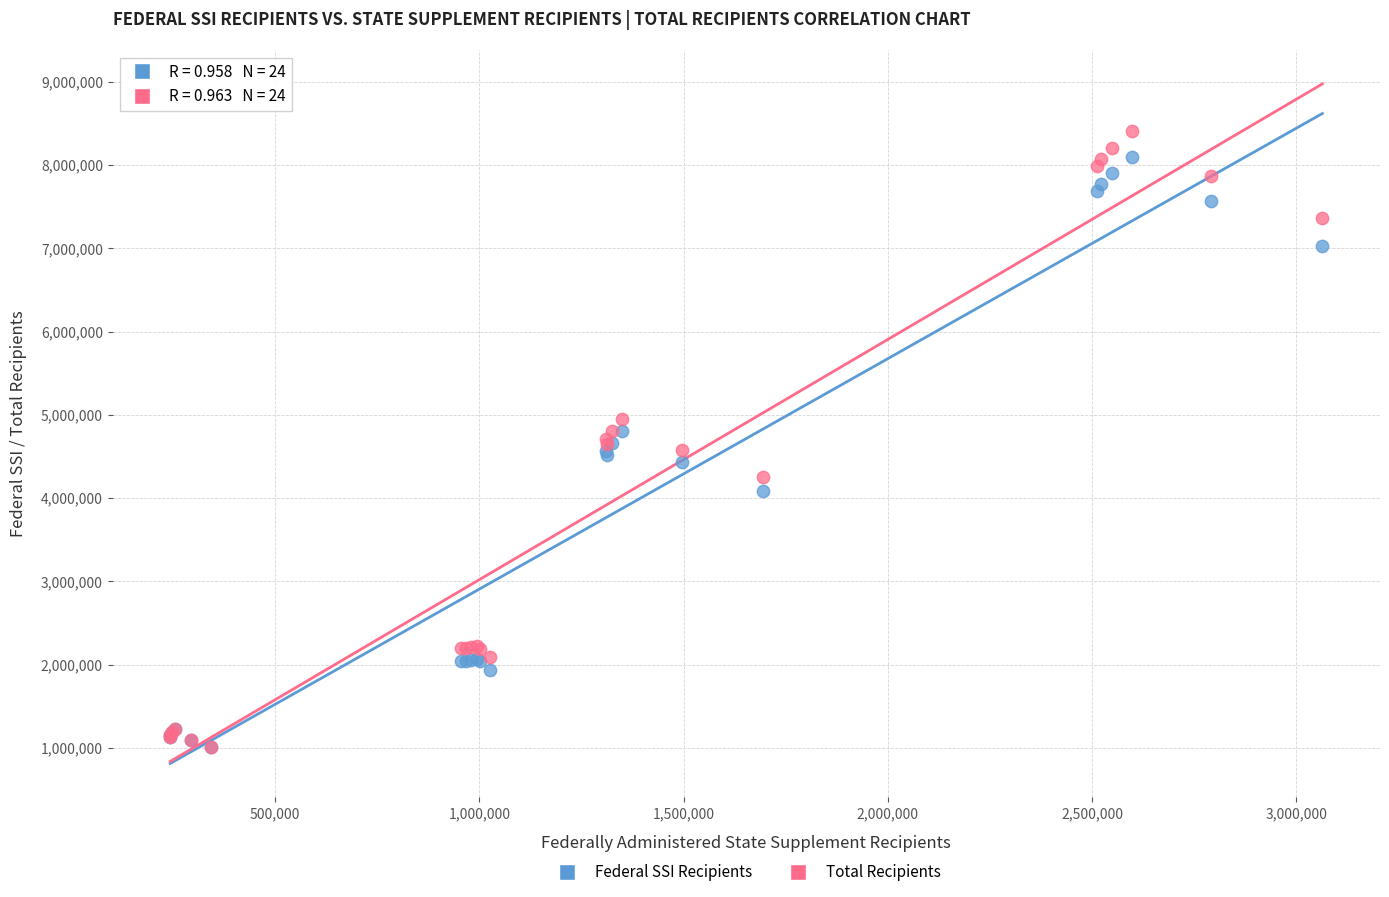

Which series reaches the maximum Y coordinate?

Total Recipients